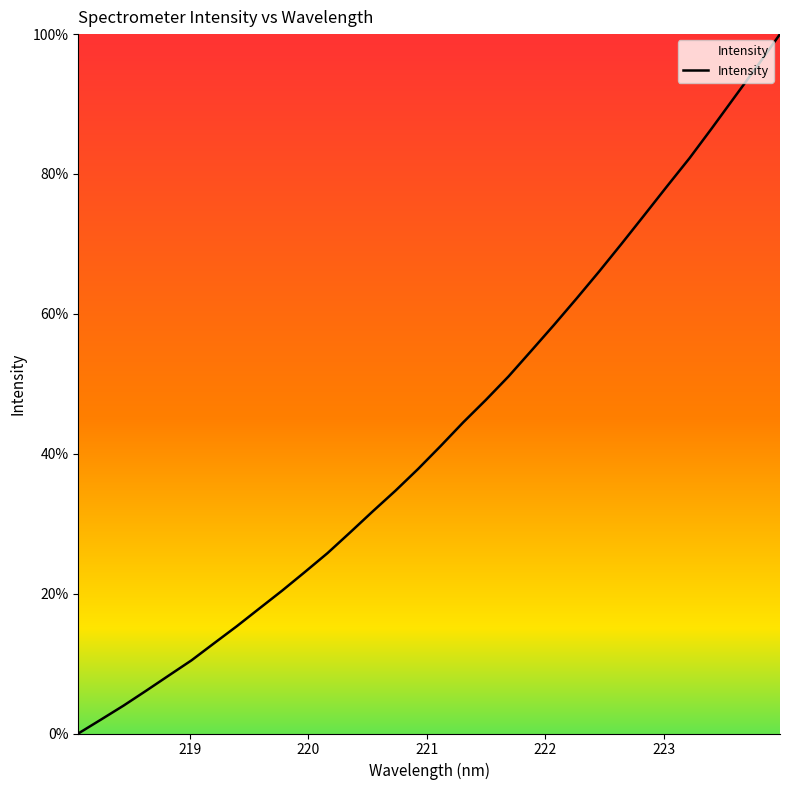

Does the chart have visible grid lines?

No